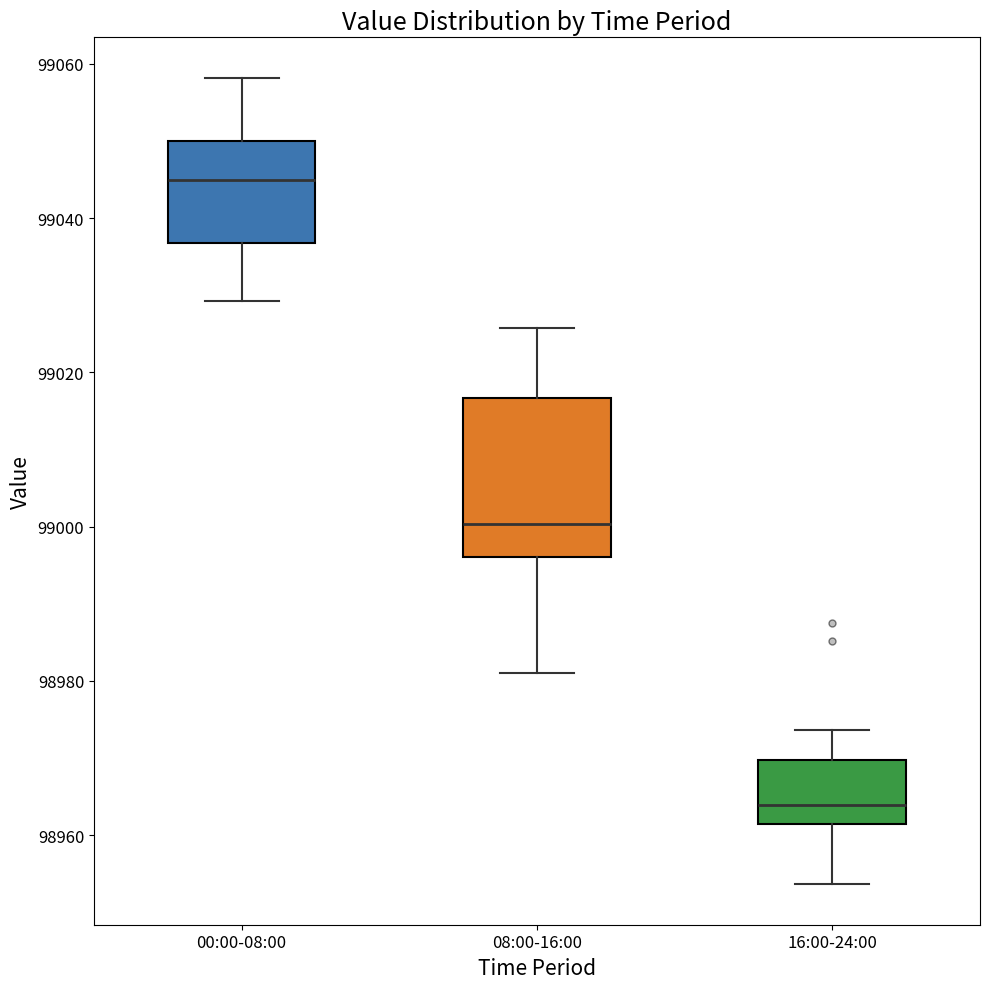

Reading left to right, read every box against the y-axis: the position of its median line, the range the box covers, and the ends of its whiskers. The values are not printed on the chart, so give them approximately, as read against the axis.

00:00-08:00: median 99044, box 99036 to 99050, whiskers 99030 to 99058
08:00-16:00: median 99000, box 98996 to 99016, whiskers 98982 to 99026
16:00-24:00: median 98964, box 98962 to 98970, whiskers 98954 to 98974